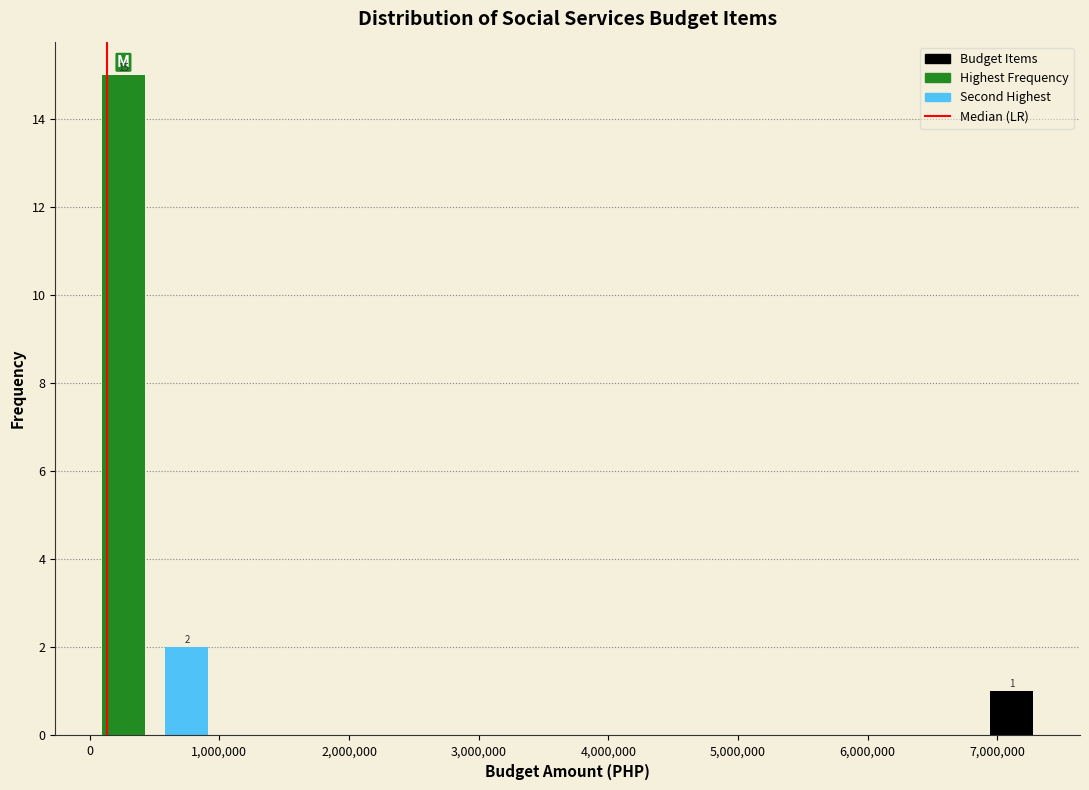

Which range on the x-axis has the tallest bar?

0 to 500000